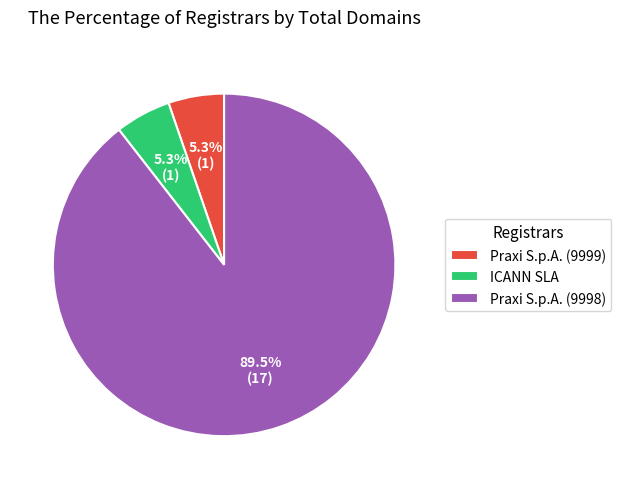

What is the largest slice in the pie chart?

Praxi S.p.A. (9998)